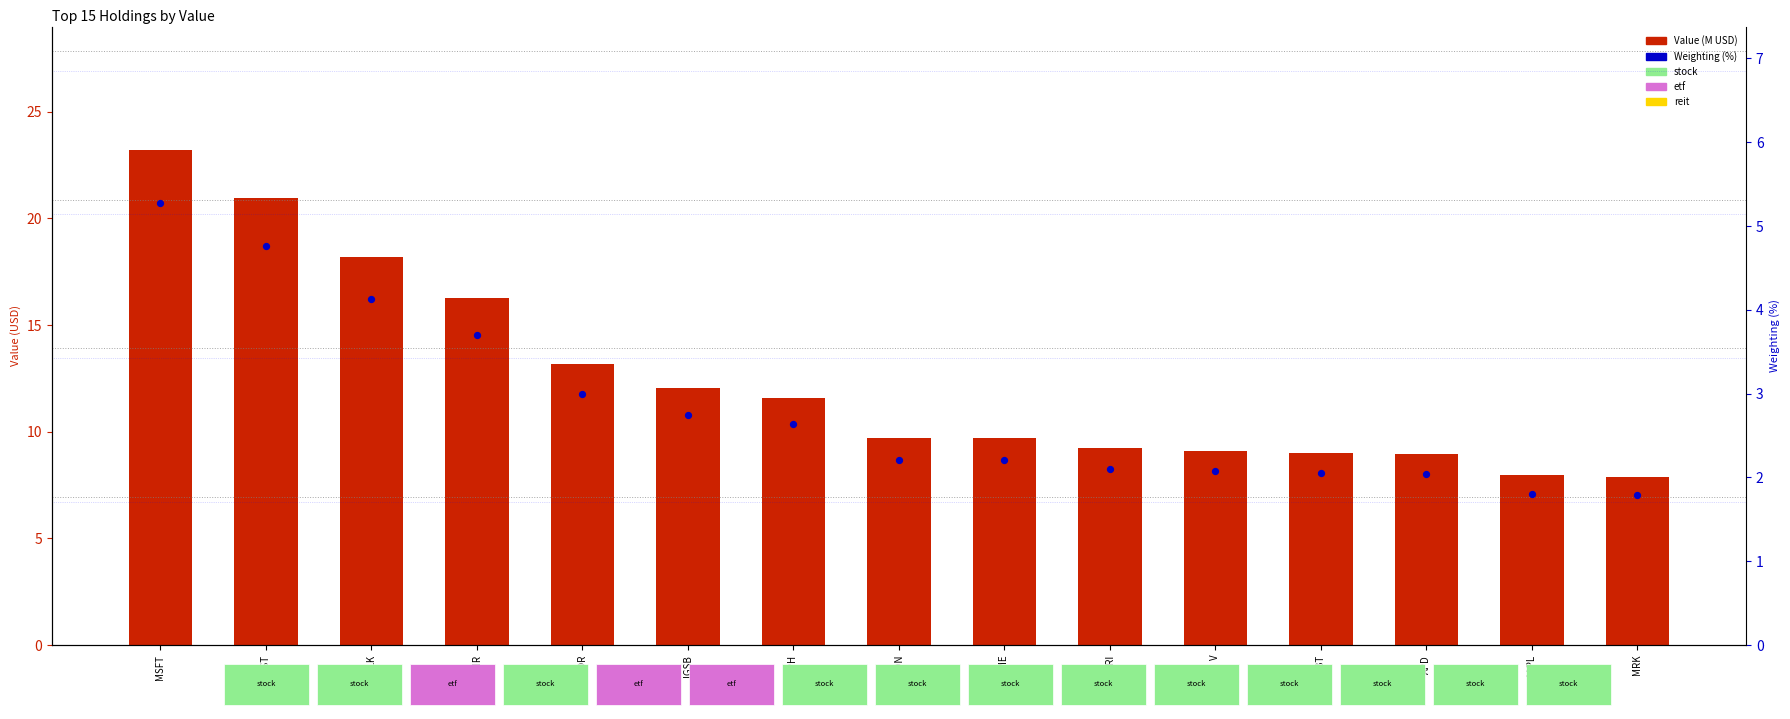

At how many categories does at least one series exceed 9?

12